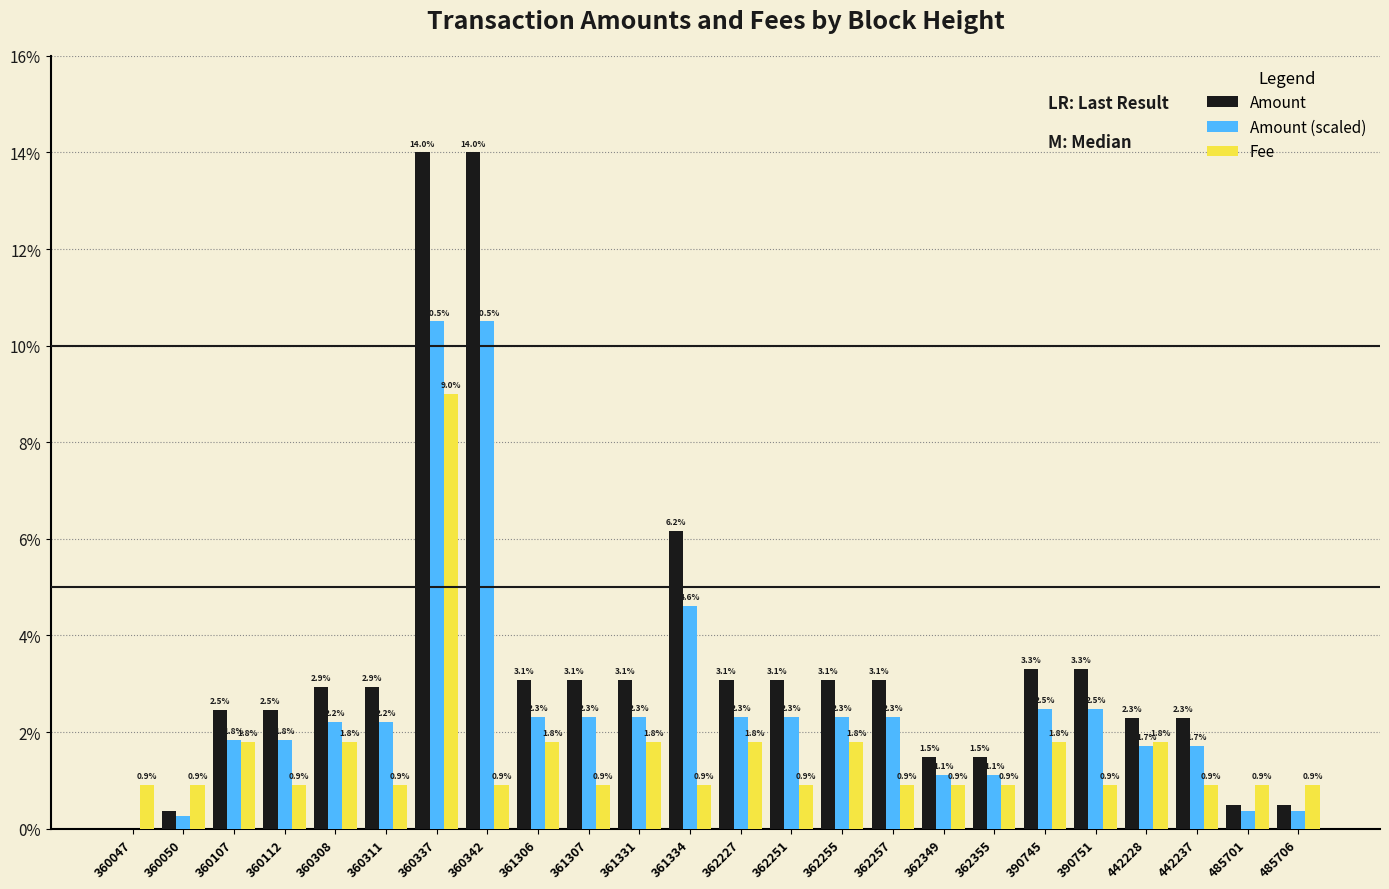

What value does the Amount (scaled) series have at 362349?

1.1